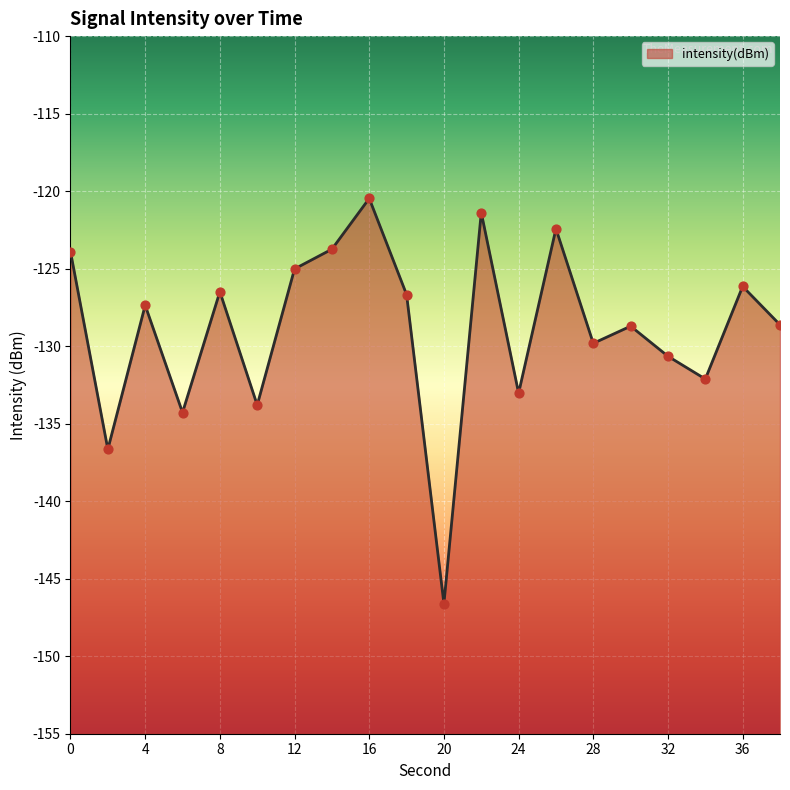

What is the change in value from 8 to 22?

+5.1